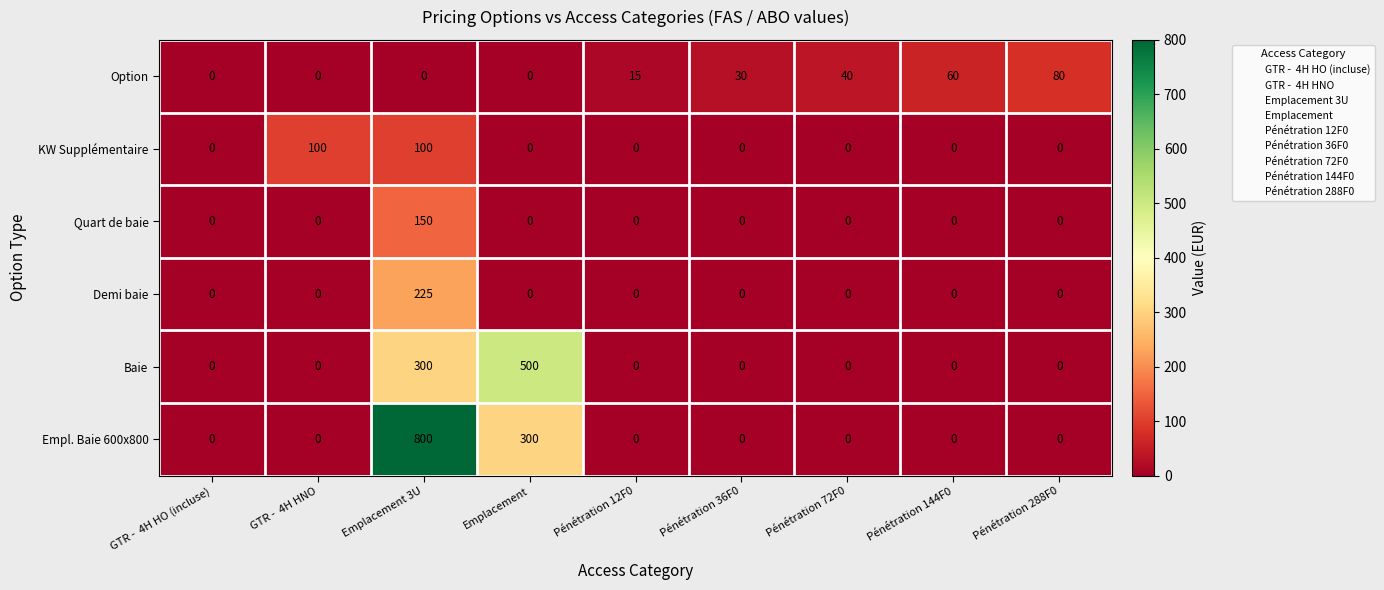

What is the difference between the second highest and minimum values in the KW Supplémentaire series?

100